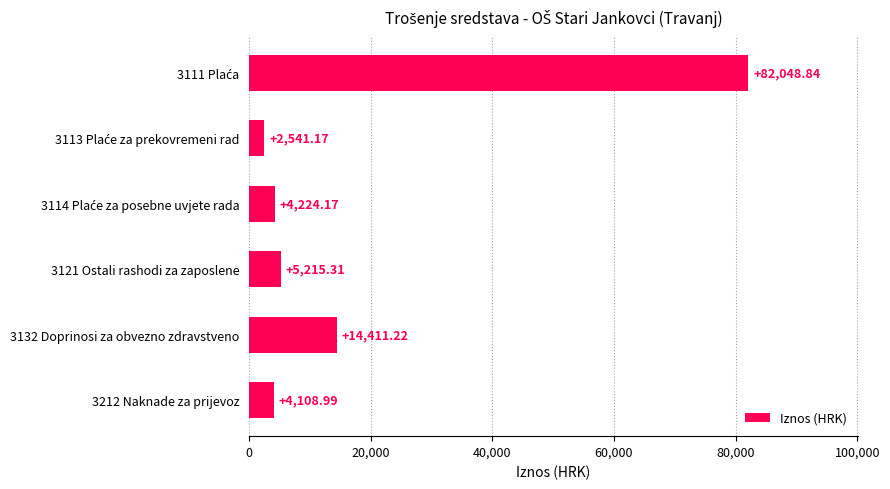

What is the average value?

18758.3